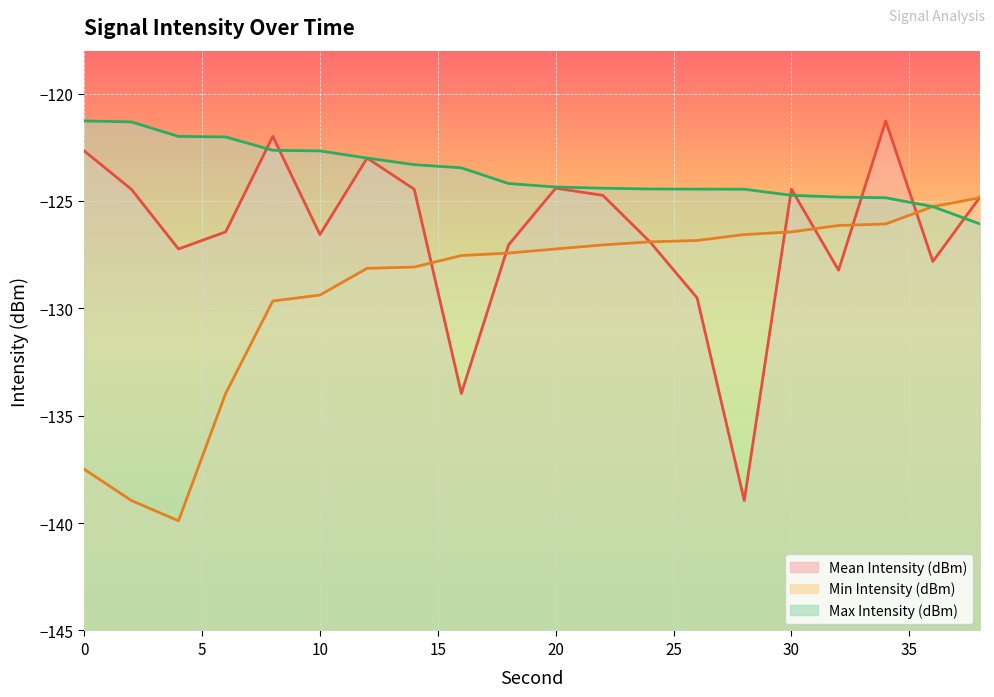

Reading right to left, extract all data points from this chart.

Mean Intensity (dBm): -124.8	-127.8	-121.3	-128.2	-124.4	-138.9	-129.5	-126.9	-124.7	-124.4	-127.0	-134.0	-124.5	-123.0	-126.6	-122.0	-126.4	-127.2	-124.5	-122.7
Min Intensity (dBm): -124.8	-125.3	-126.1	-126.1	-126.4	-126.6	-126.8	-126.9	-127.0	-127.2	-127.4	-127.5	-128.1	-128.1	-129.4	-129.7	-134.0	-139.9	-138.9	-137.5
Max Intensity (dBm): -126.1	-125.3	-124.8	-124.8	-124.7	-124.5	-124.4	-124.4	-124.4	-124.3	-124.2	-123.5	-123.3	-123.0	-122.7	-122.6	-122.0	-122.0	-121.3	-121.3